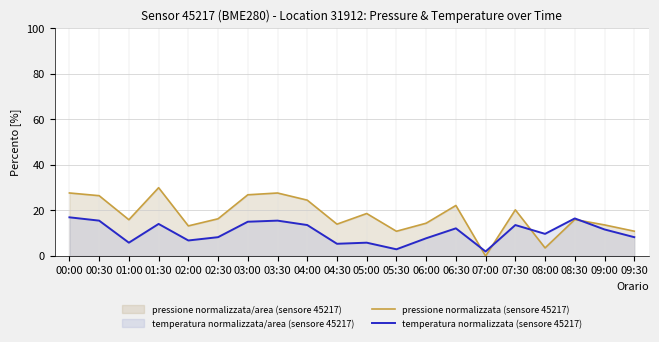

Between which two adjacent categories do temperatura normalizzata (sensore 45217) and pressione normalizzata (sensore 45217) first intersect?

06:30 and 07:00